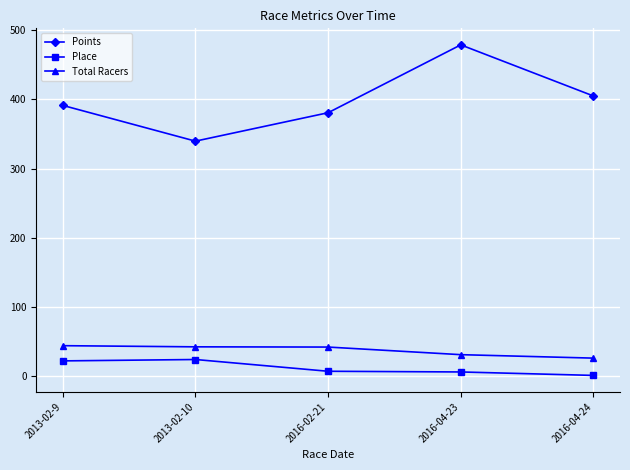

What is the label of the 4th point from the right?

2013-02-10